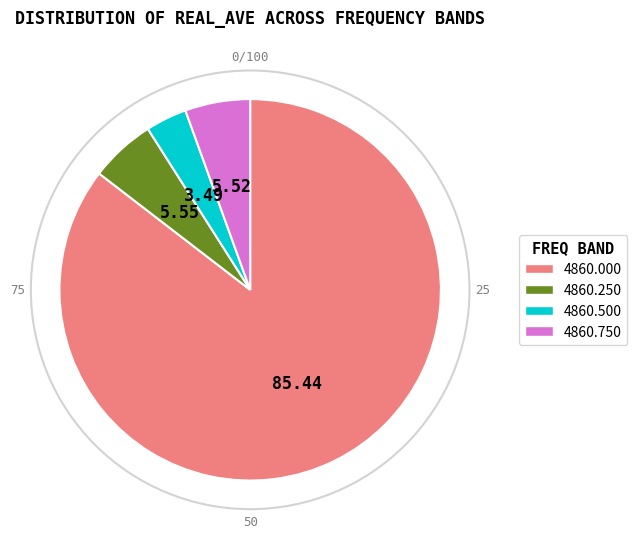

How many segments does this pie chart have?

4